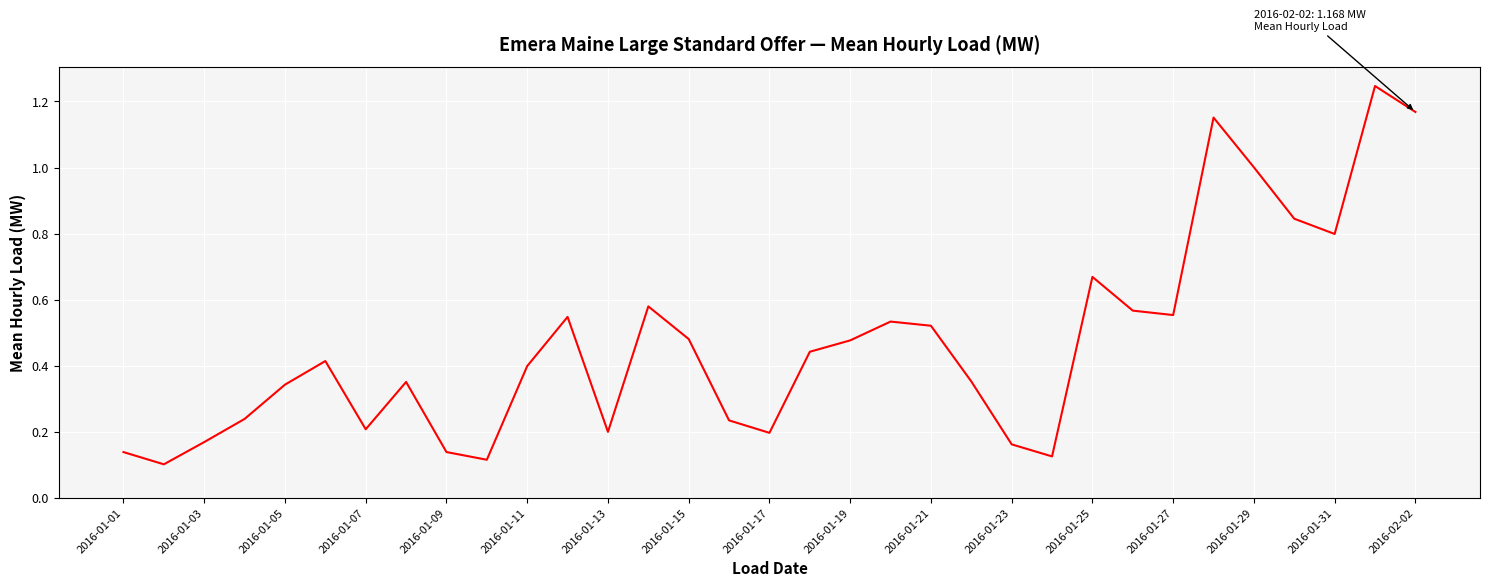

What is the difference between the maximum and minimum values?

1.1